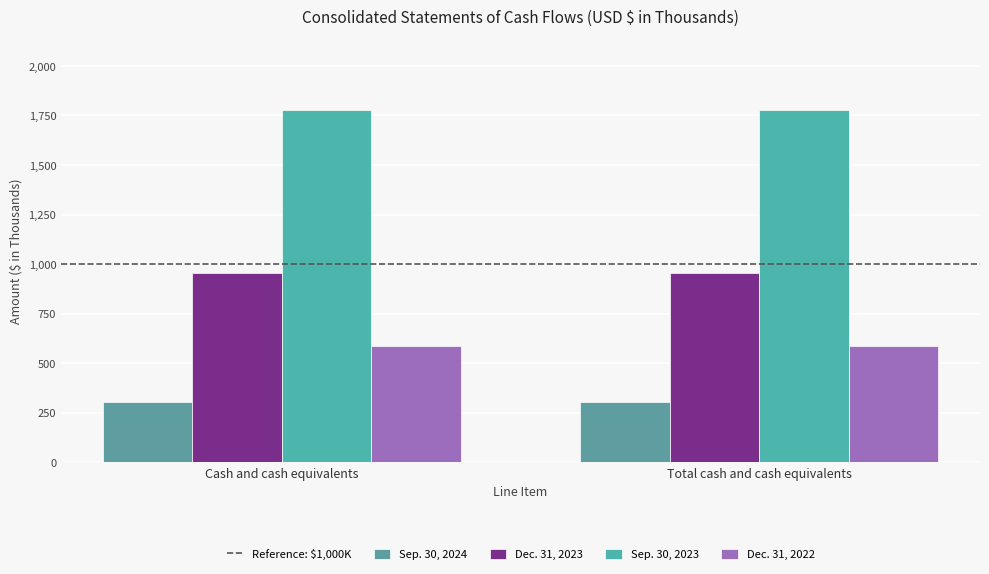

True or false: Sep. 30, 2024 has a value of 124 at Total cash and cash equivalents.

False